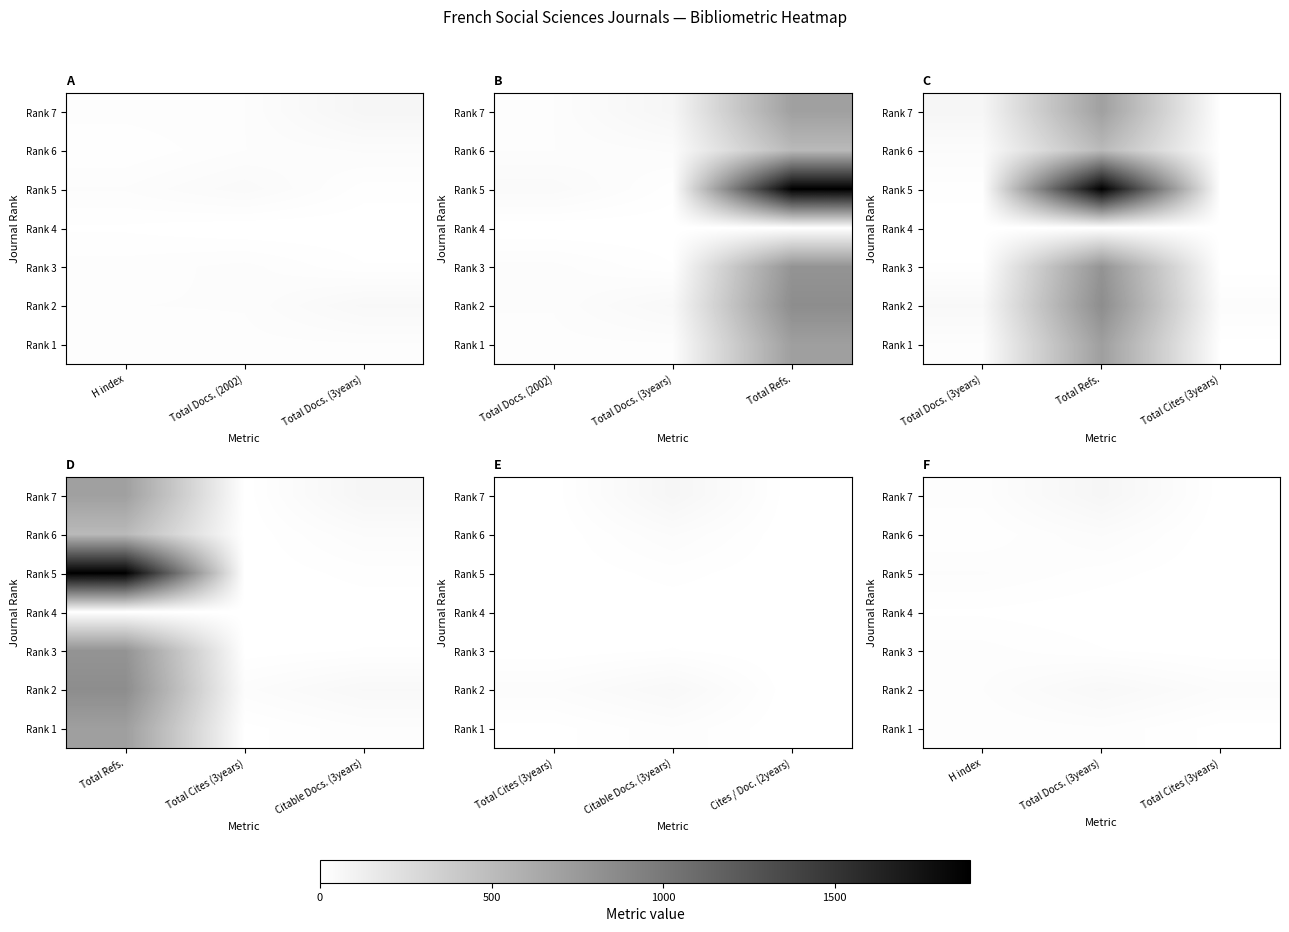

True or false: Rank 7 has a value of 25 at H index.

False